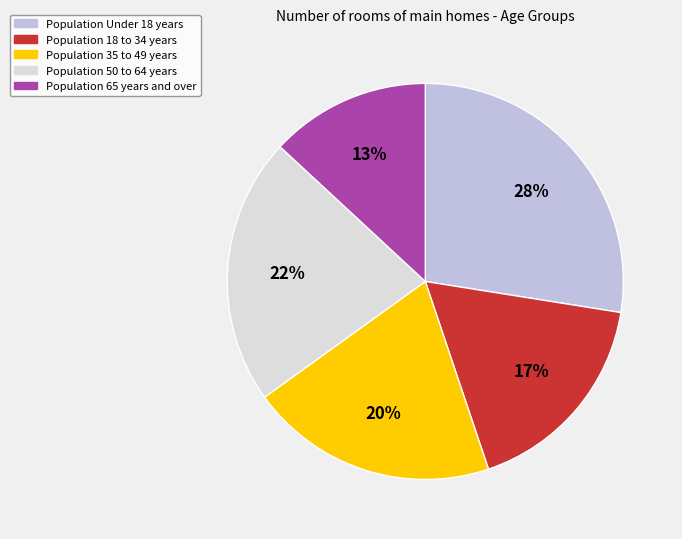

To the nearest percent, what is the average slice percentage?

20%